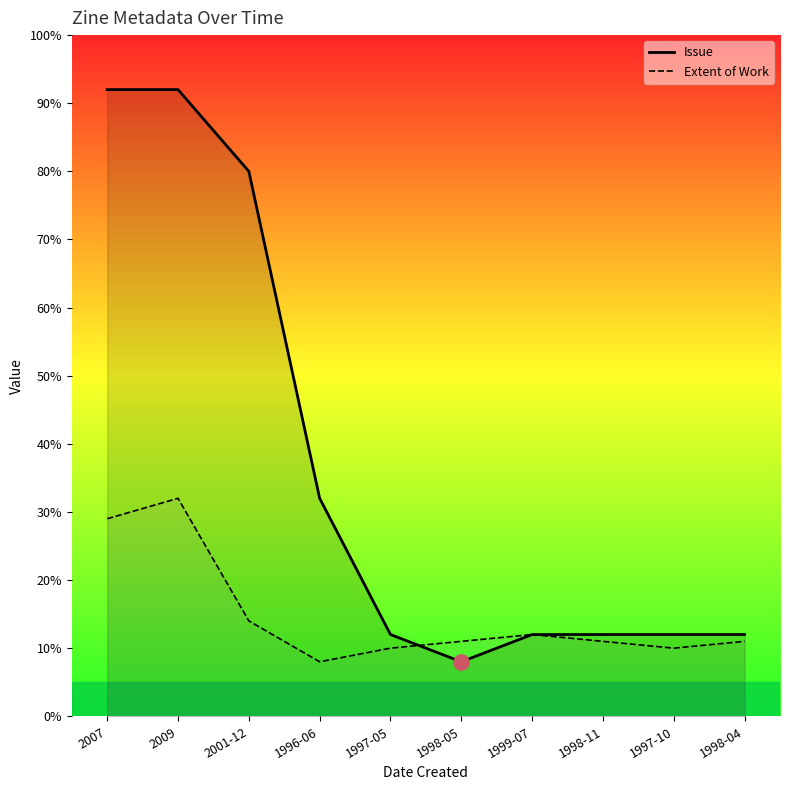

Which series reaches the maximum Y coordinate?

Issue